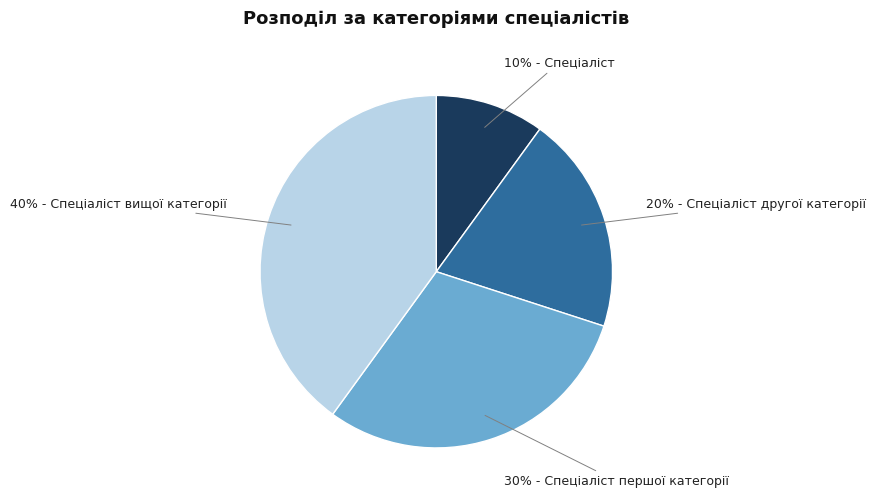

Rank the categories by value from highest to lowest.

40% - Спеціаліст вищої категорії, 30% - Спеціаліст першої категорії, 20% - Спеціаліст другої категорії, 10% - Спеціаліст